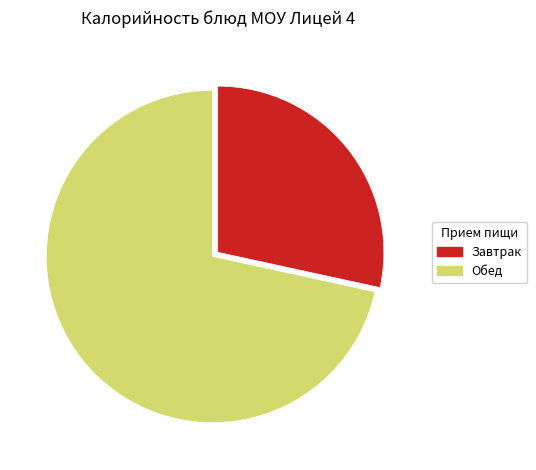

Is there a majority slice in this chart?

Yes